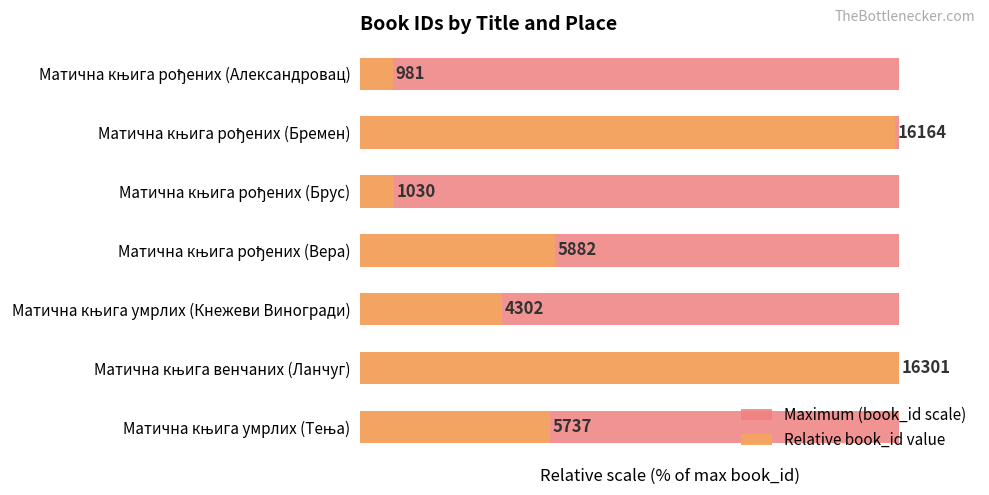

What is the approximate value of Relative book_id value at Матична књига рођених (Александровац)?

6.0